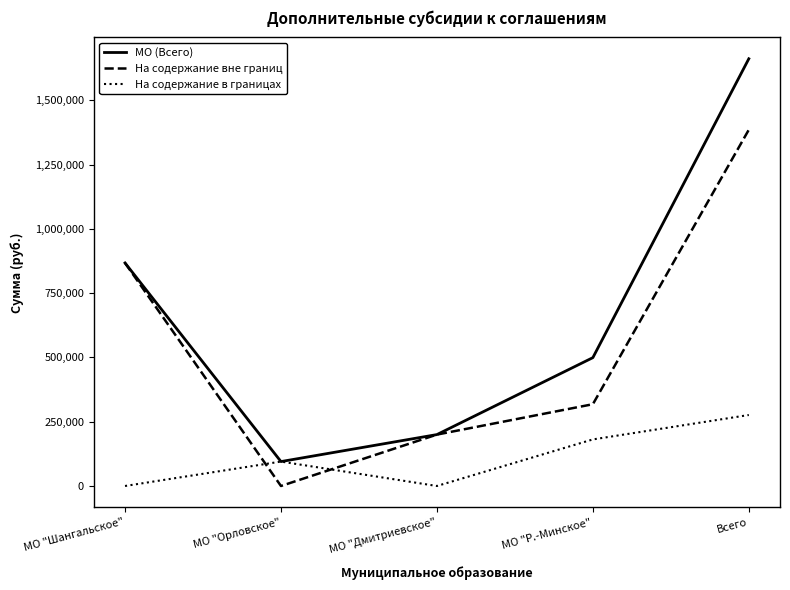

List the series in order of their peak value, highest first.

МО (Всего), На содержание вне границ, На содержание в границах